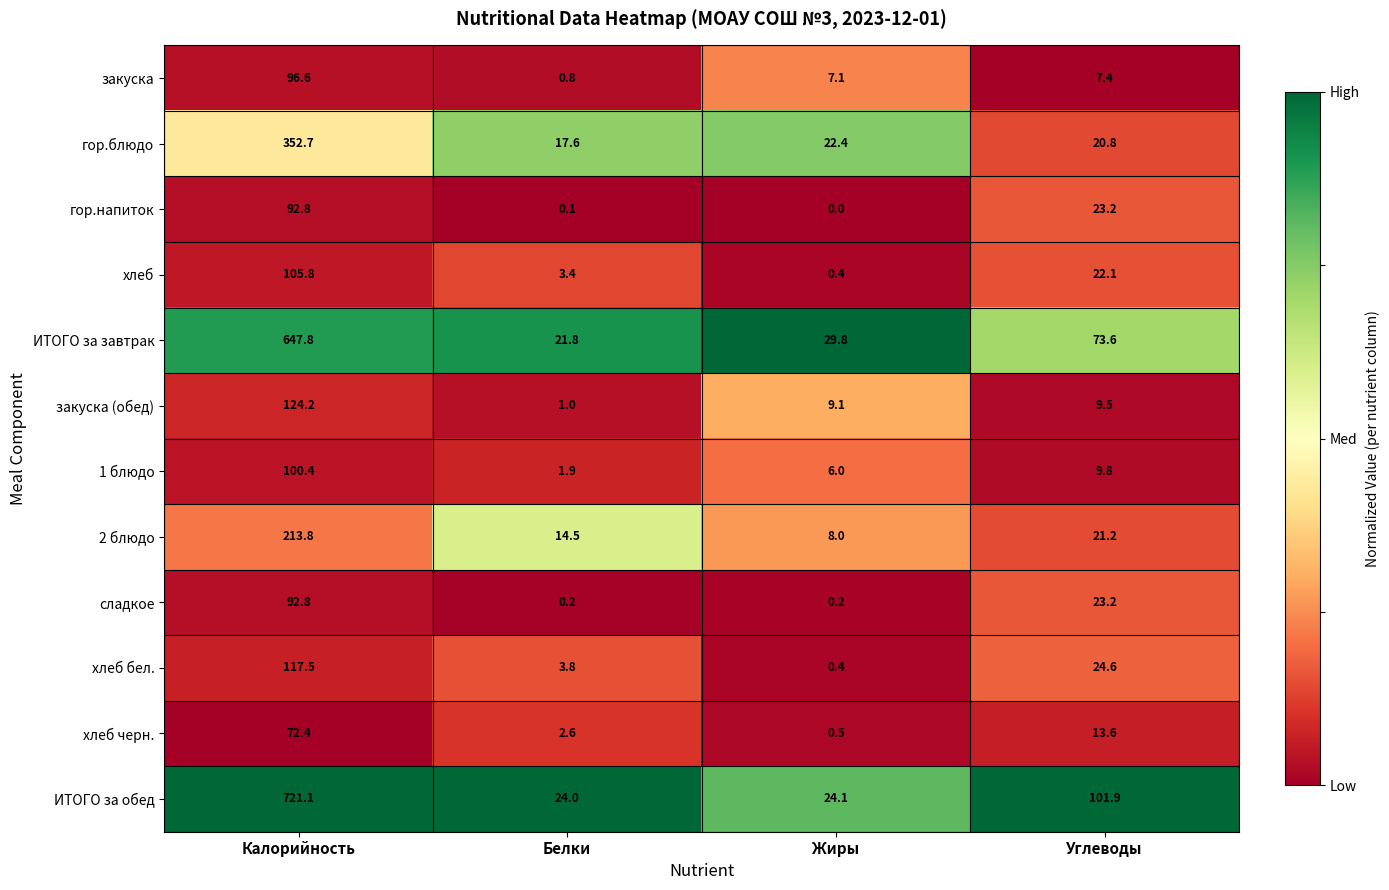

What is the maximum value shown in the chart?

721.1